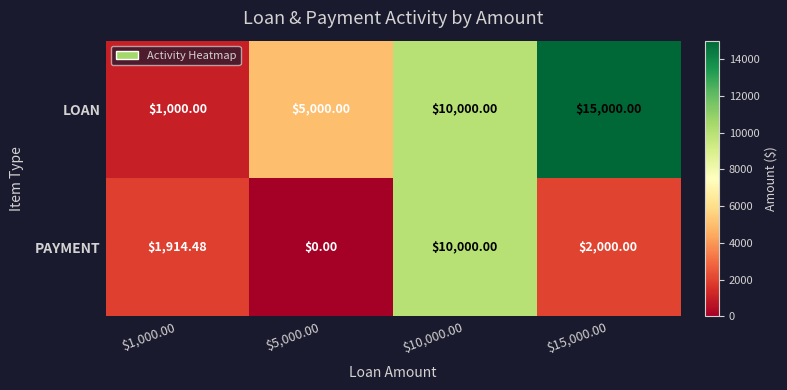

Which series has the widest spread of values?

LOAN